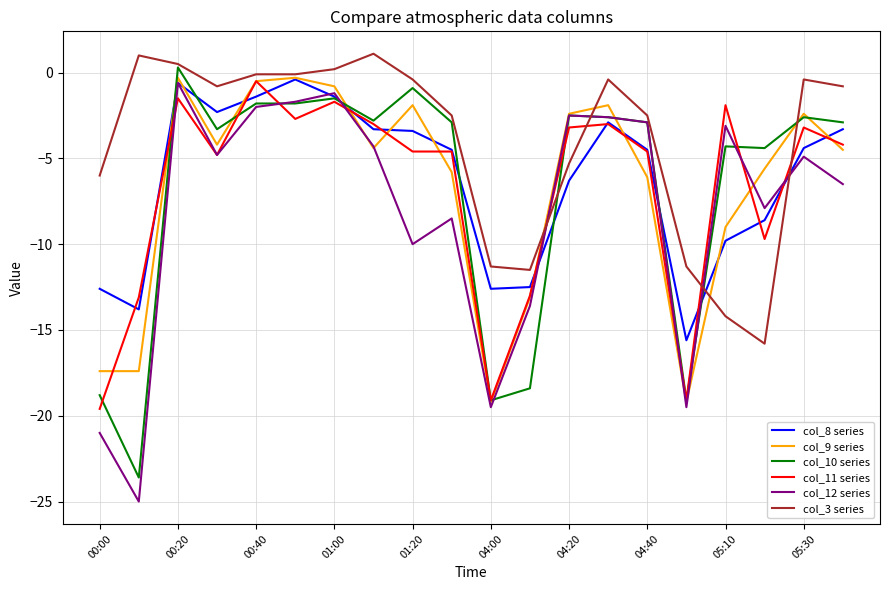

What is the lowest value of the col_12 series series?

-25.0